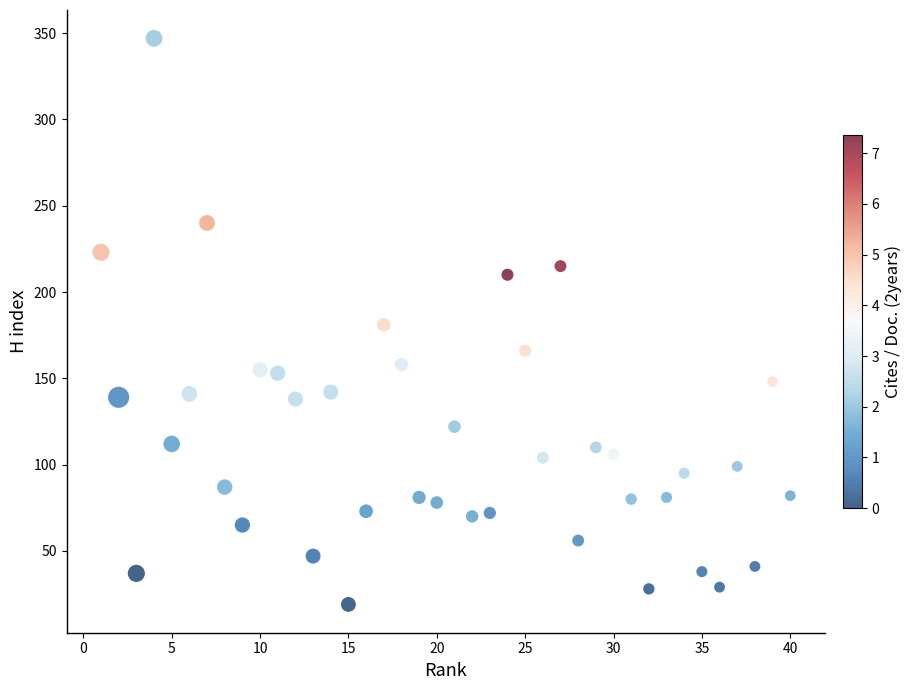

What is the range of X values (max minus min)?

39